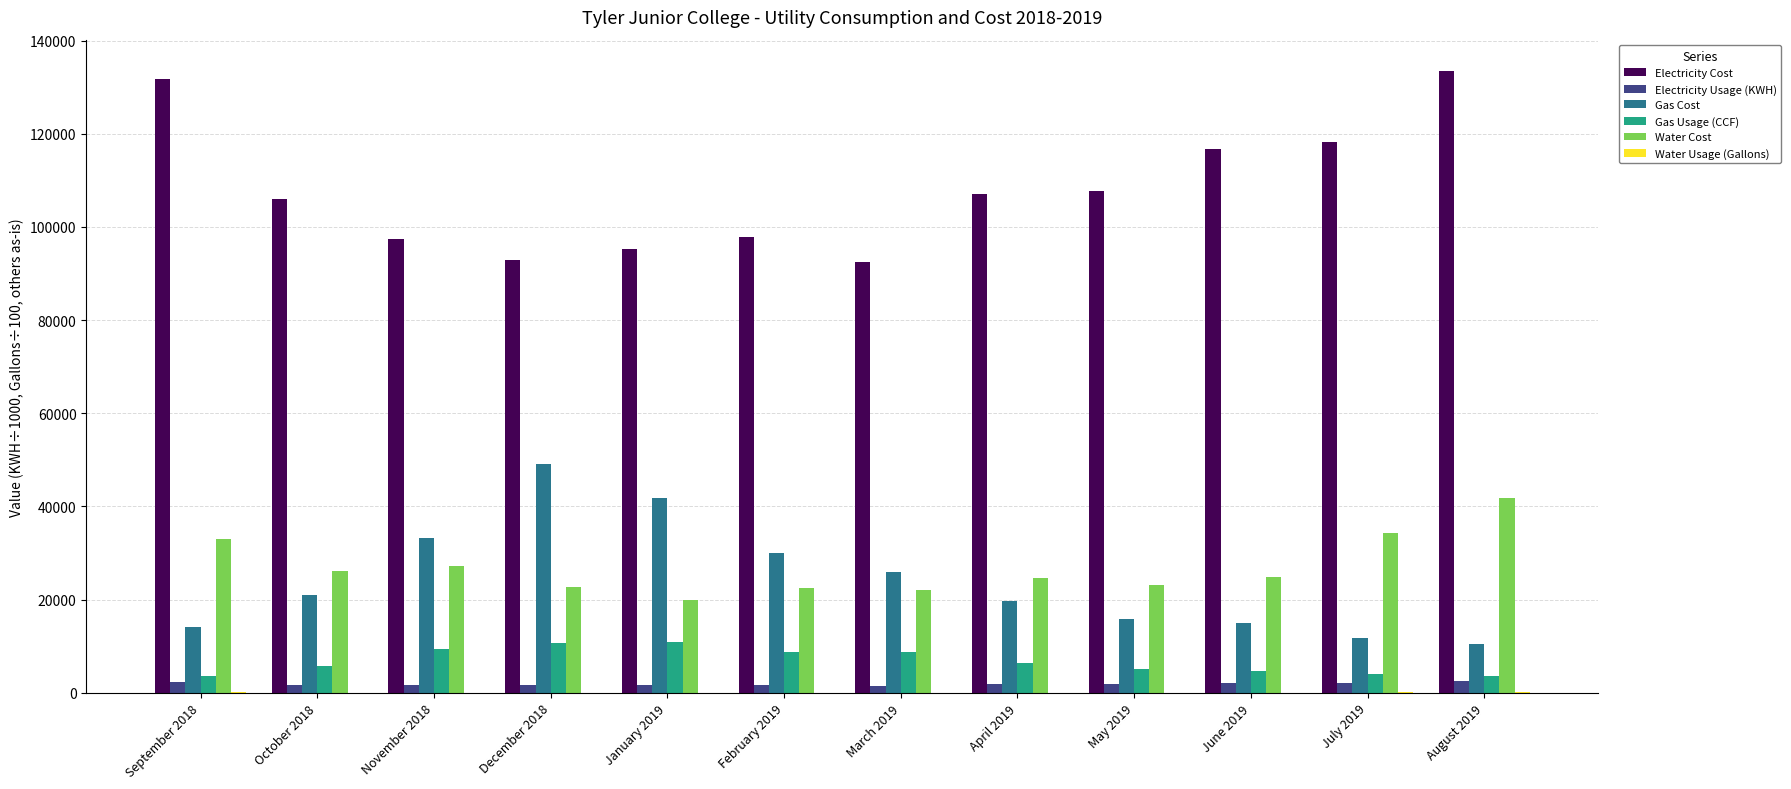

Which series has the largest total across all categories?

Electricity Cost